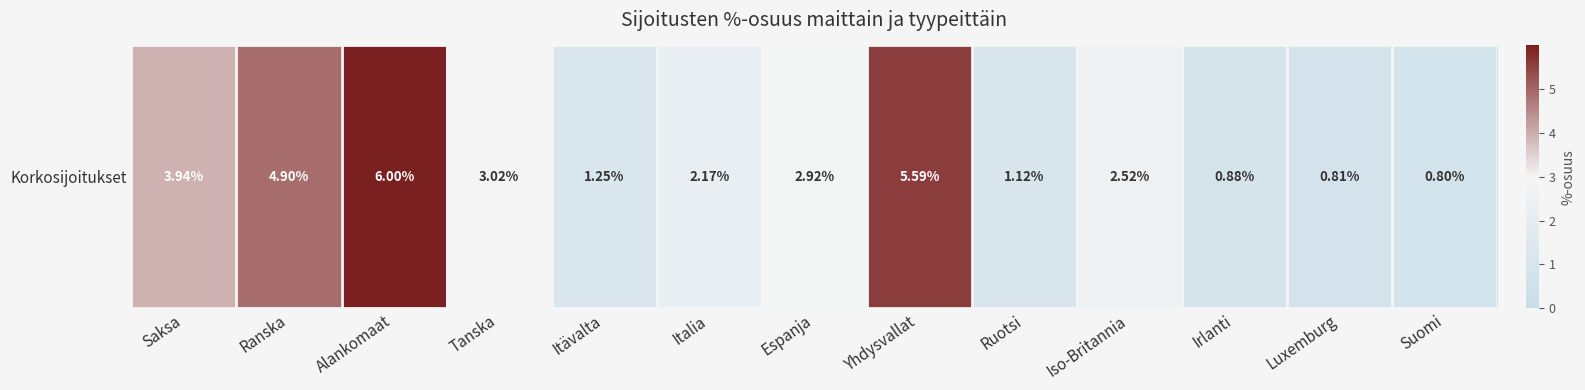

Reading left to right, extract all data points from this chart.

3.9	4.9	6.0	3.0	1.2	2.2	2.9	5.6	1.1	2.5	0.9	0.8	0.8